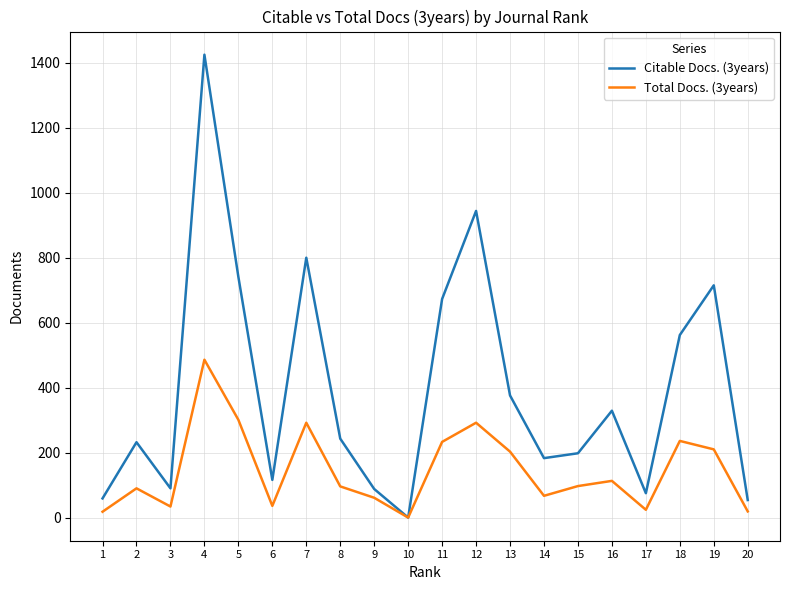

At which label is Citable Docs. (3years) closest to 712?

19